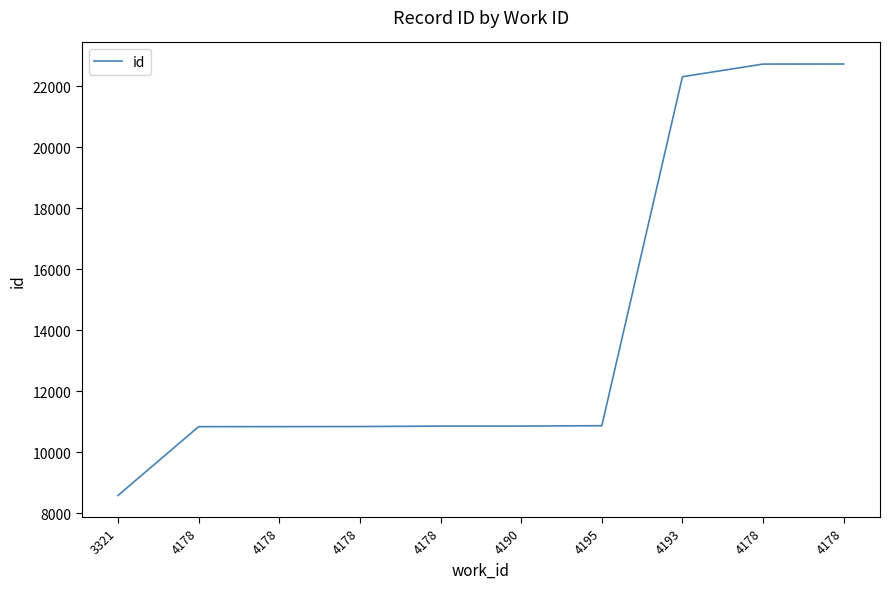

How many lines are shown in the chart?

1